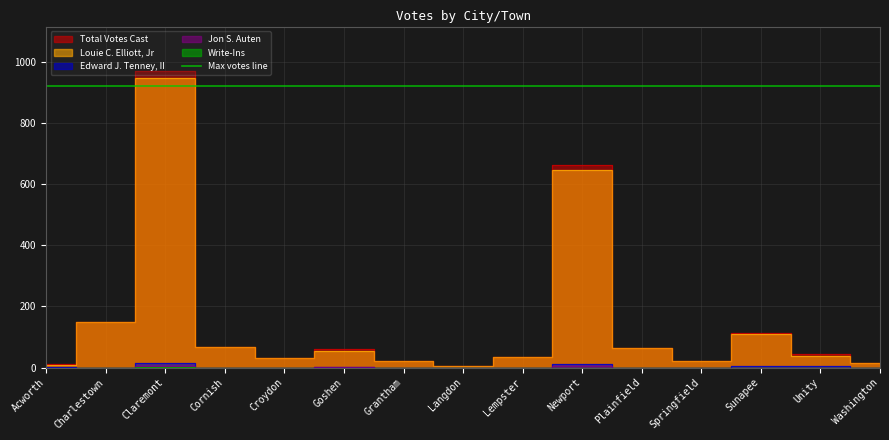

Reading left to right, extract all data points from this chart.

Total Votes Cast: 10	148	968	66	32	60	21	6	33	662	63	21	114	44	15
Louie C. Elliott, Jr: 9	148	947	66	32	55	21	6	33	646	63	21	110	39	15
Edward J. Tenney, II: 1	0	16	0	0	2	0	0	0	10	0	0	4	5	0
Jon S. Auten: 0	0	4	0	0	3	0	0	0	6	0	0	0	0	0
Write-Ins: 0	0	1	0	0	0	0	0	0	0	0	0	0	0	0